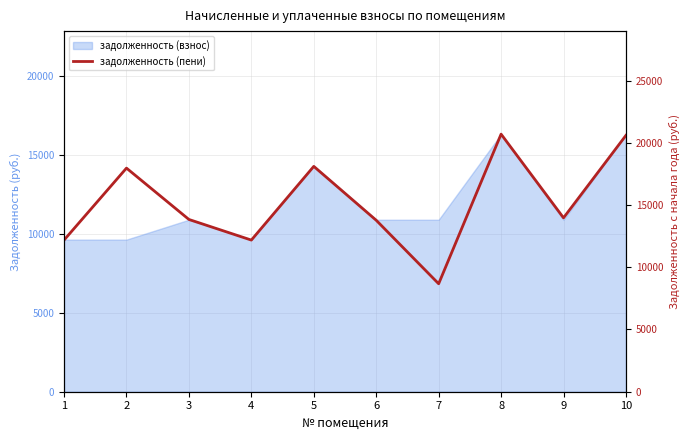

Reading left to right, list all the values displayed in this chart.

1=12181.6	2=17963.6	3=13838.2	4=12181.6	5=18103.3	6=13773.2	7=8673.2	8=20692.3	9=13968.1	10=20594.9